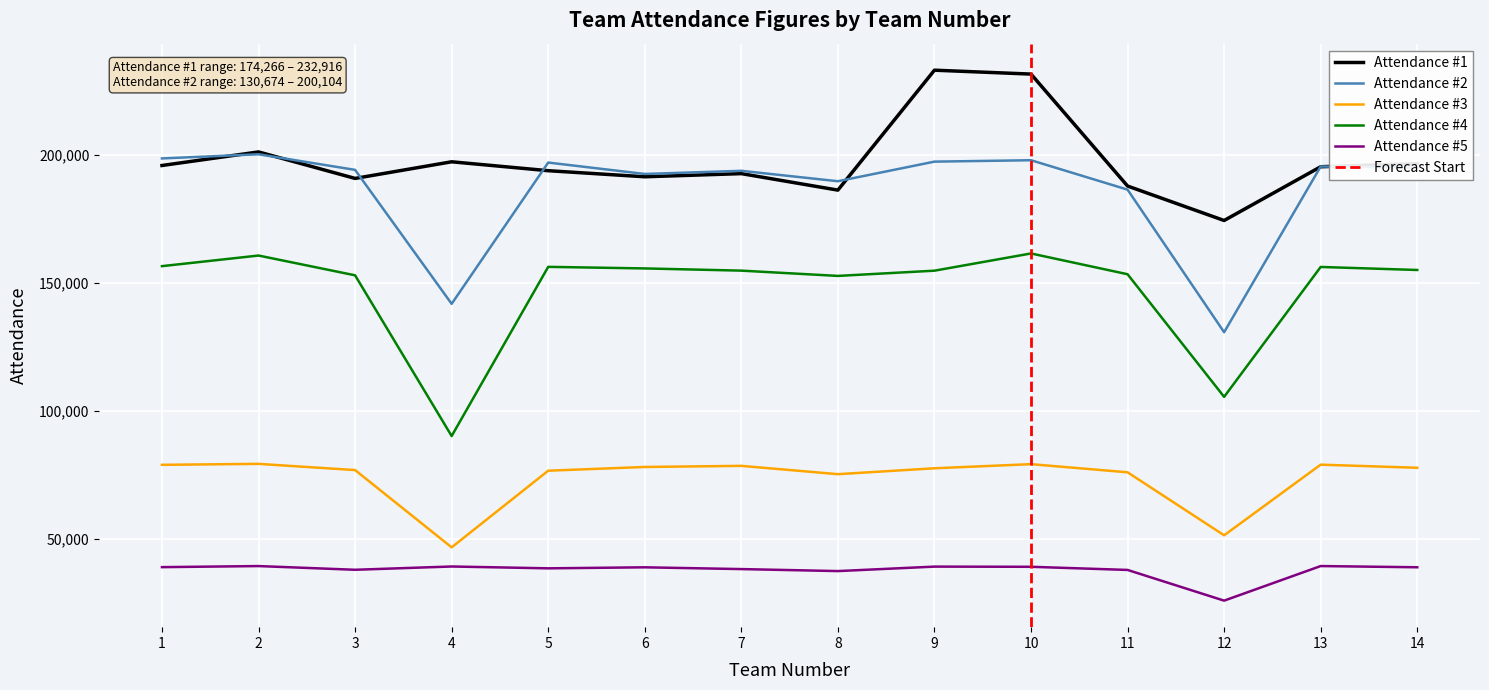

Rank the series at 6 from lowest to highest value.

Attendance #5, Attendance #3, Attendance #4, Attendance #1, Attendance #2